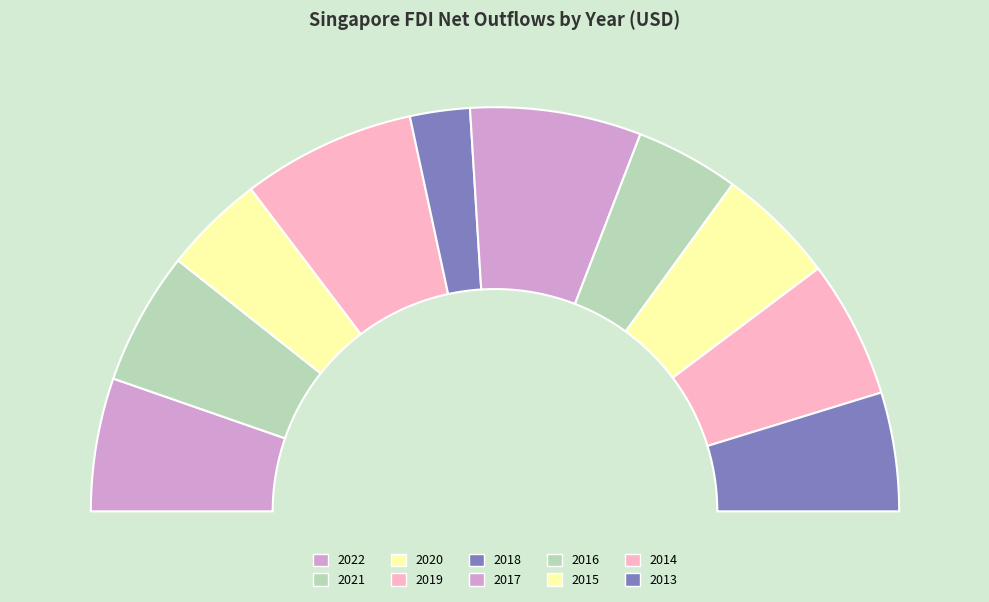

What is the largest slice in the pie chart?

2019